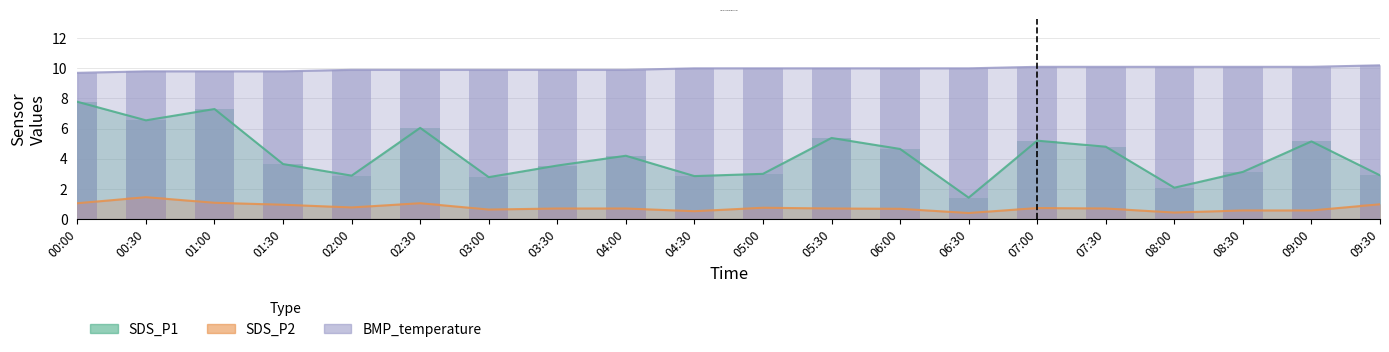

Is it true that BMP_temperature equals 14.3 at 08:30?

False